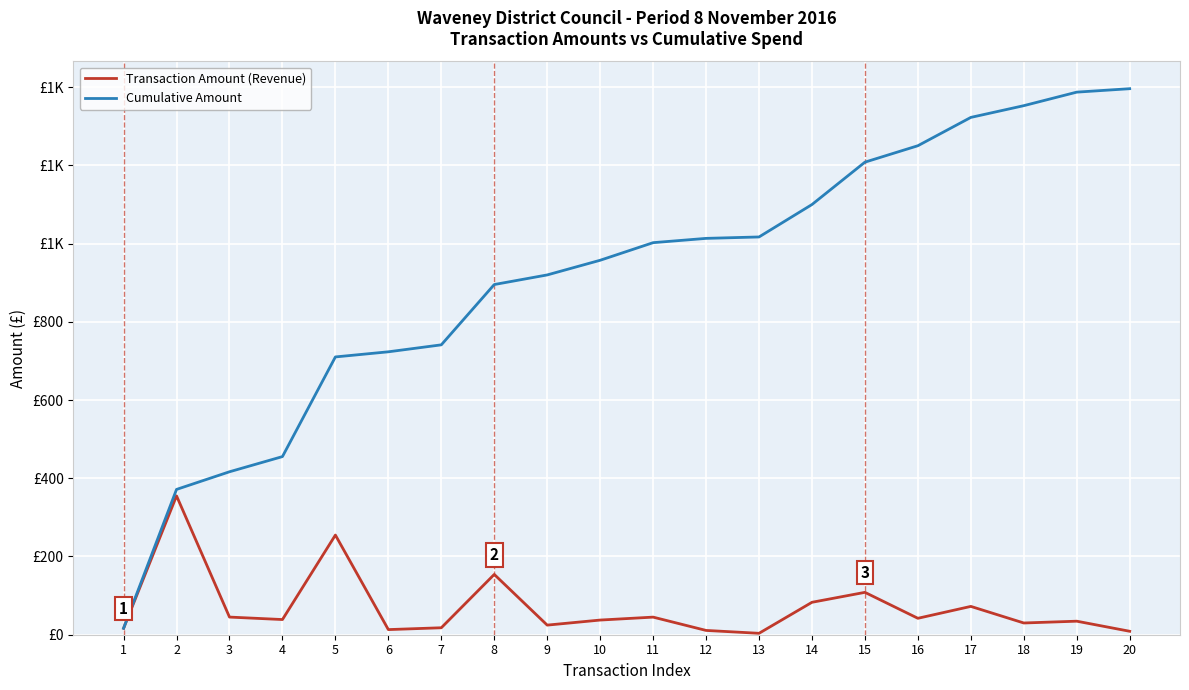

True or false: Transaction Amount (Revenue) and Cumulative Amount intersect in this chart.

False